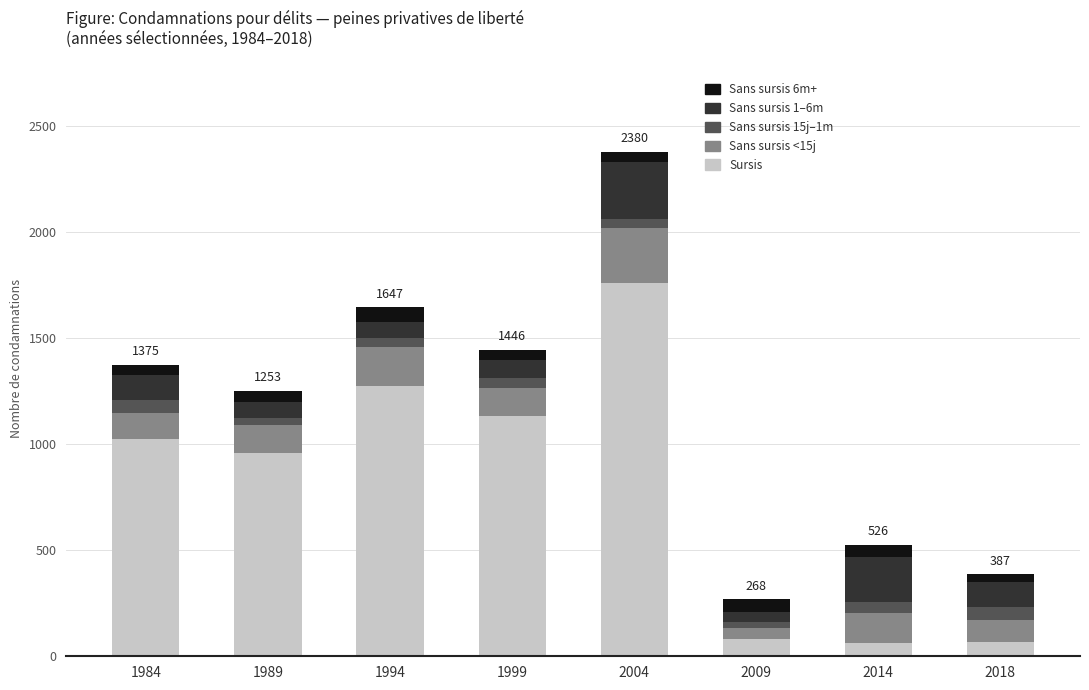

At which category is the sum across all series the highest?

2004